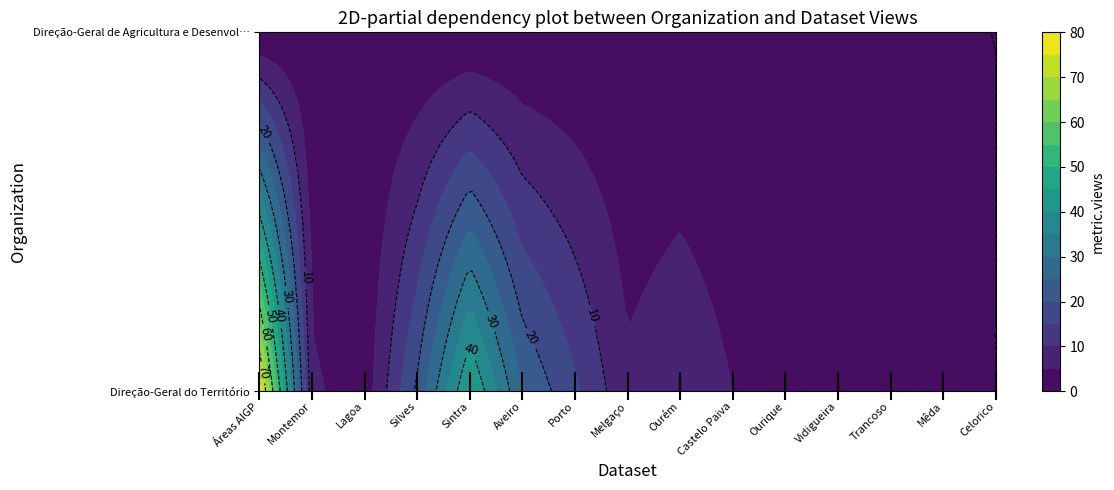

Is it true that Direção-Geral do Território equals 16 at Porto?

True